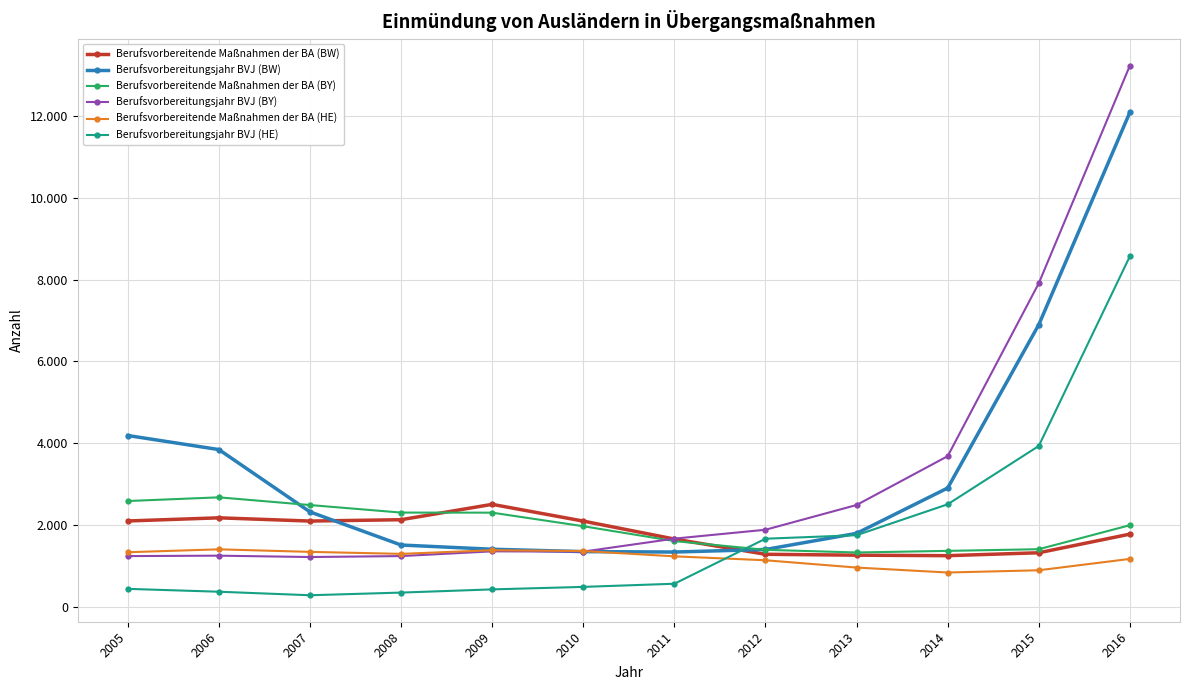

What is the value of the Berufsvorbereitungsjahr BVJ (BY) point at the 11th from the left?

7910